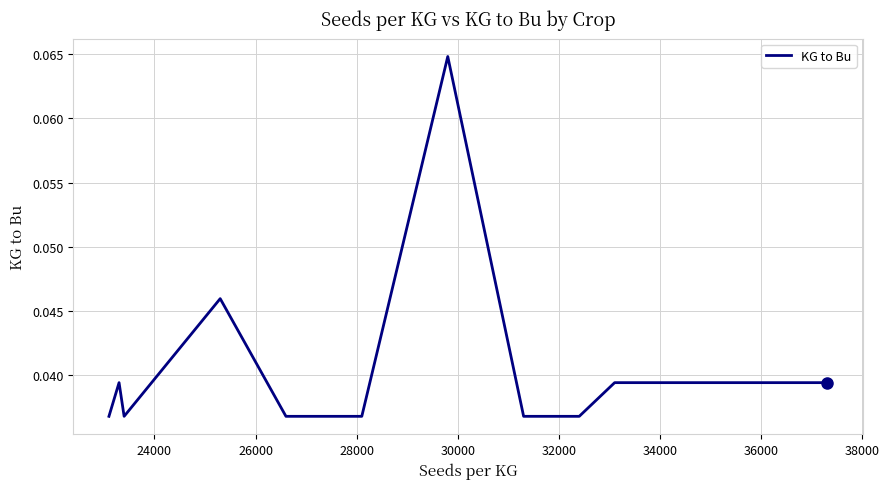

Does the chart display data point markers on the line(s)?

No